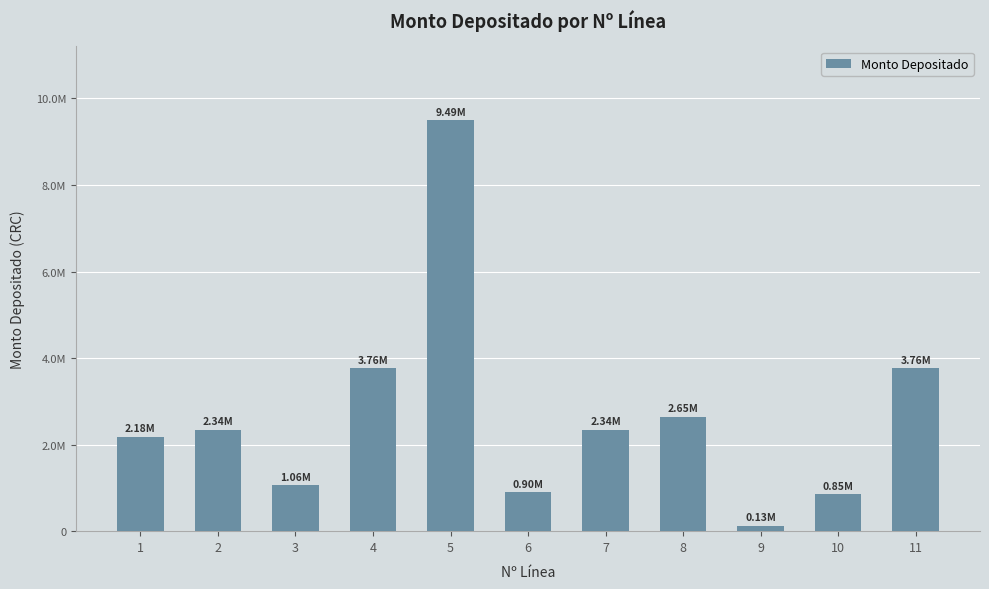

What is the value of the 8th bar from the left?

2648069.3